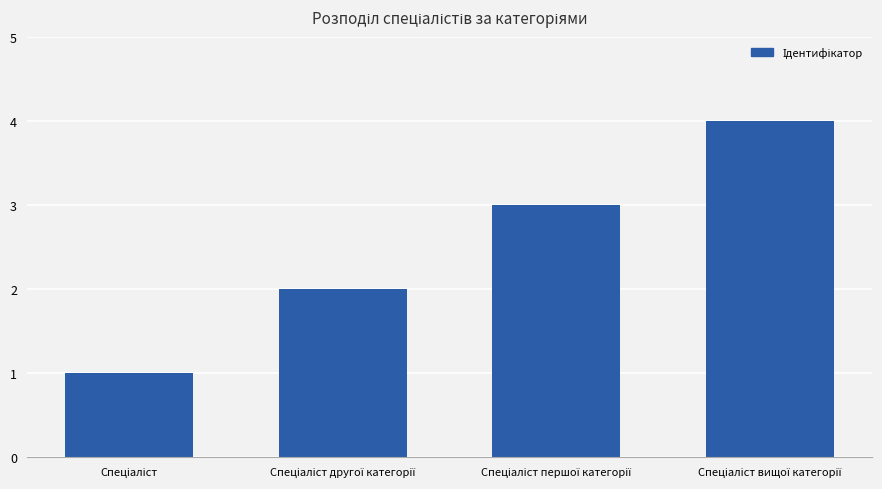

What is the sum of all values?

10